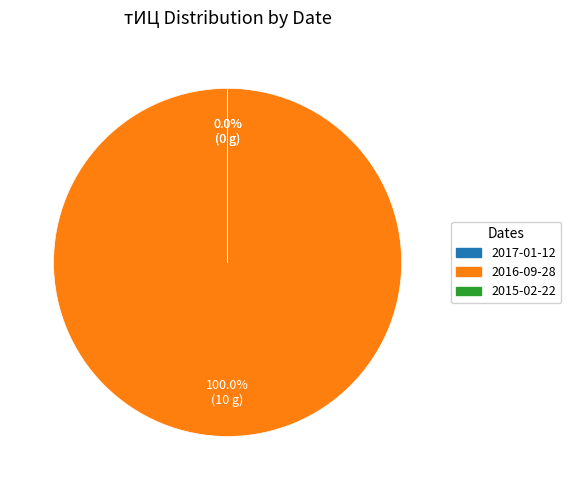

What is the largest slice in the pie chart?

2016-09-28